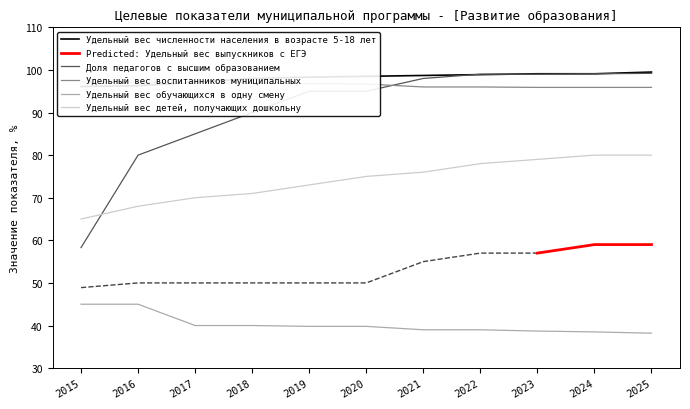

True or false: Удельный вес обучающихся в одну смену and Доля педагогов с высшим образованием intersect in this chart.

False